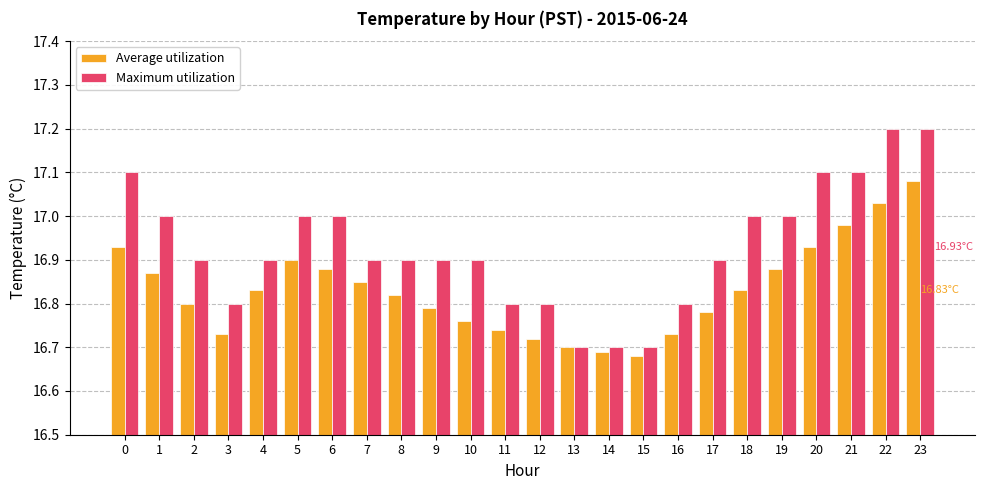

Is it true that Maximum utilization equals 11.4 at 11?

False